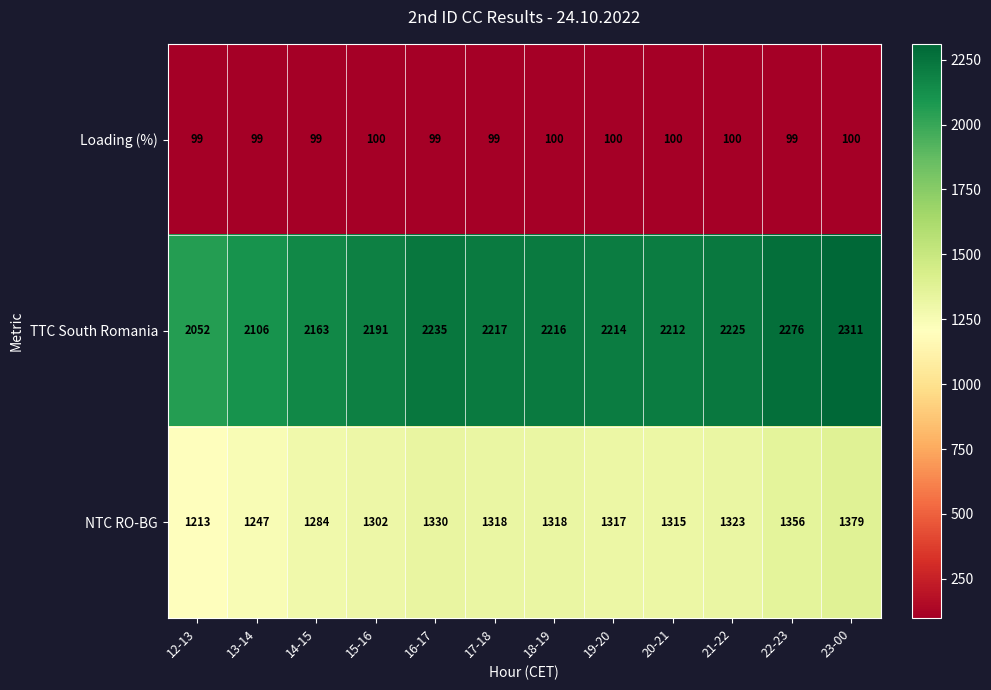

What is the smallest value displayed?

99